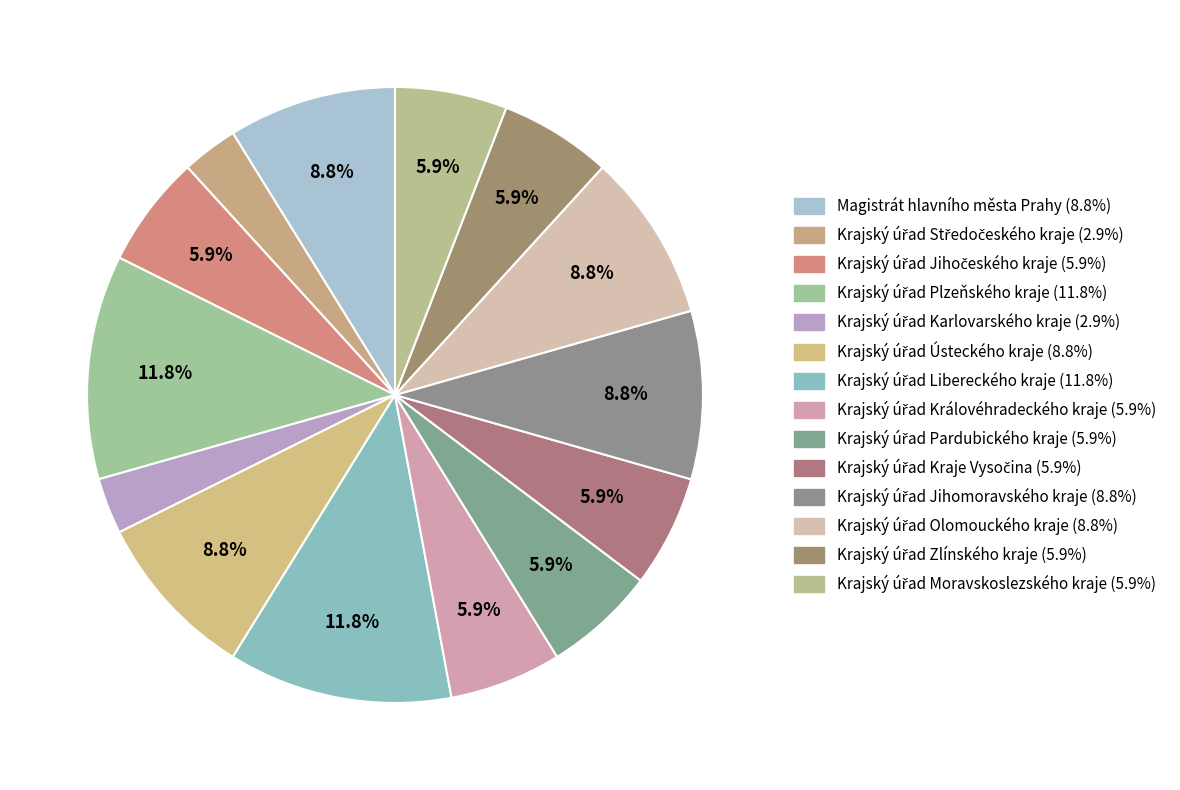

Combined, what portion of the pie is Krajský úřad Královéhradeckého kraje and Krajský úřad Karlovarského kraje?

8.8%